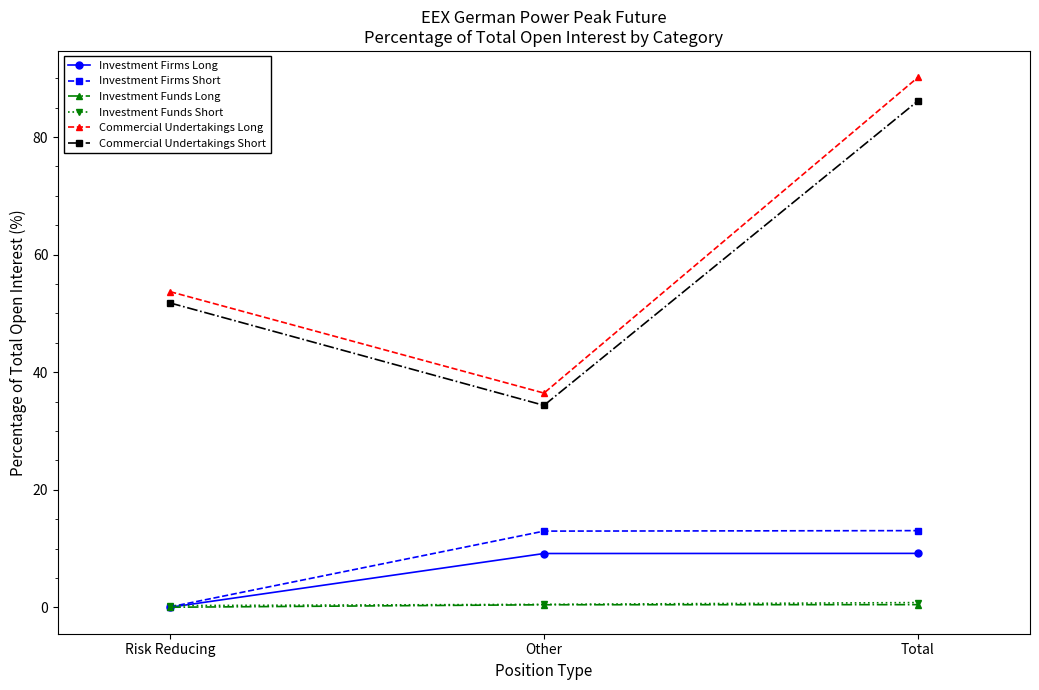

The Commercial Undertakings Long series shows 15.4 at Other. True or false?

False